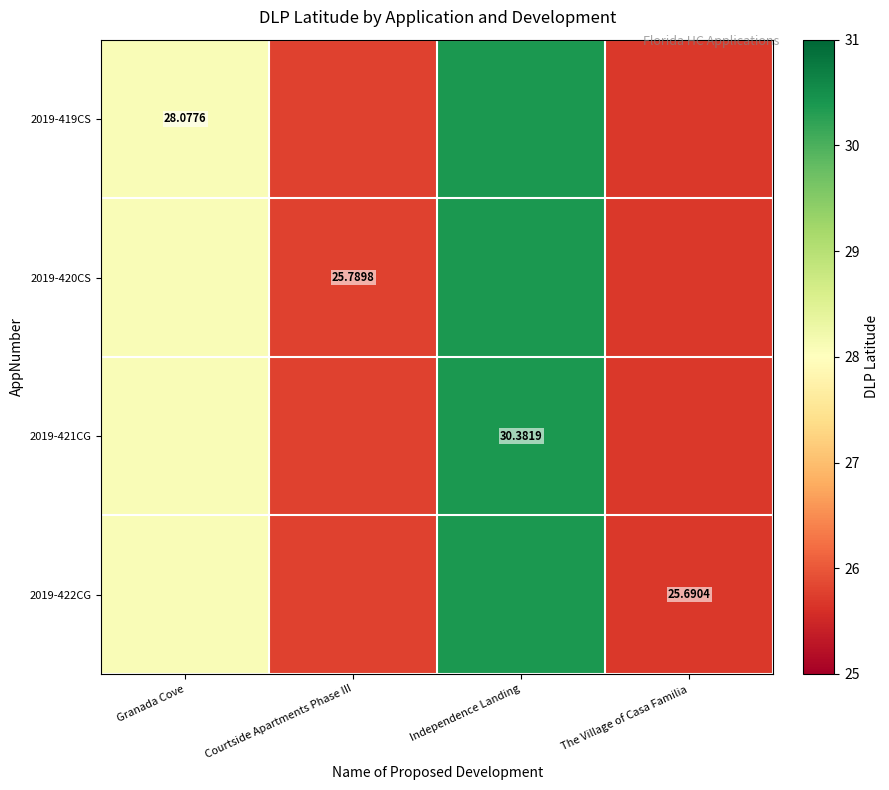

True or false: 2019-421CG has a value of 41.7 at The Village of Casa Familia.

False